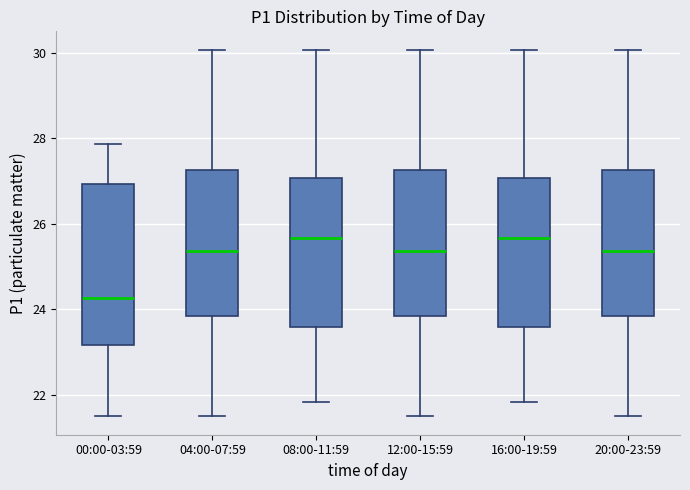

Reading left to right, transcribe this box plot: for each box, give where its median line is, the range the box spans, and where its two whiskers end, as read against the y-axis. The values are not printed on the chart, so give them approximately, as read against the axis.

00:00-03:59: median 24.2, box 23.2 to 27.0, whiskers 21.6 to 27.8
04:00-07:59: median 25.4, box 23.8 to 27.2, whiskers 21.6 to 30.0
08:00-11:59: median 25.6, box 23.6 to 27.0, whiskers 21.8 to 30.0
12:00-15:59: median 25.4, box 23.8 to 27.2, whiskers 21.6 to 30.0
16:00-19:59: median 25.6, box 23.6 to 27.0, whiskers 21.8 to 30.0
20:00-23:59: median 25.4, box 23.8 to 27.2, whiskers 21.6 to 30.0